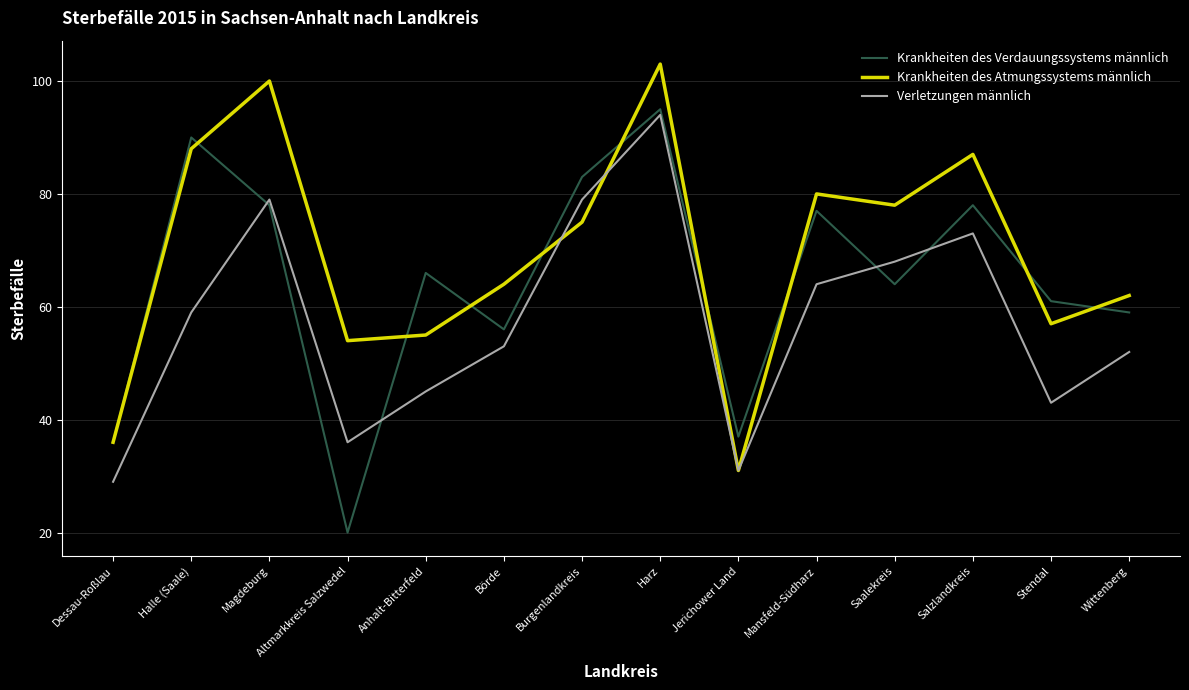

In Verletzungen männlich, how many points are lower than both neighbors (excluding endpoints)?

3